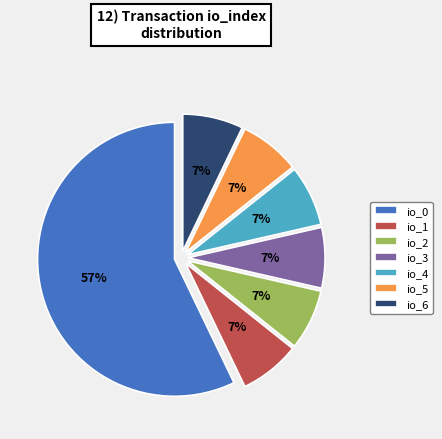

Does io_0 account for over 50% of the chart?

Yes